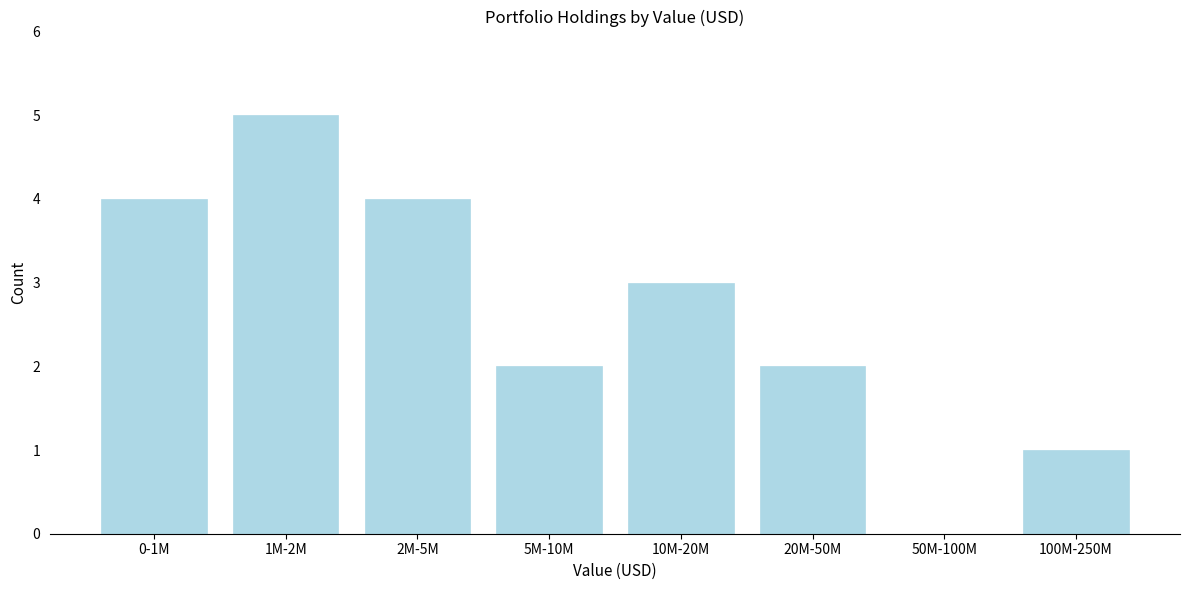

Reading left to right, extract all data points from this chart.

0-1M=4	1M-2M=5	2M-5M=4	5M-10M=2	10M-20M=3	20M-50M=2	50M-100M=0	100M-250M=1